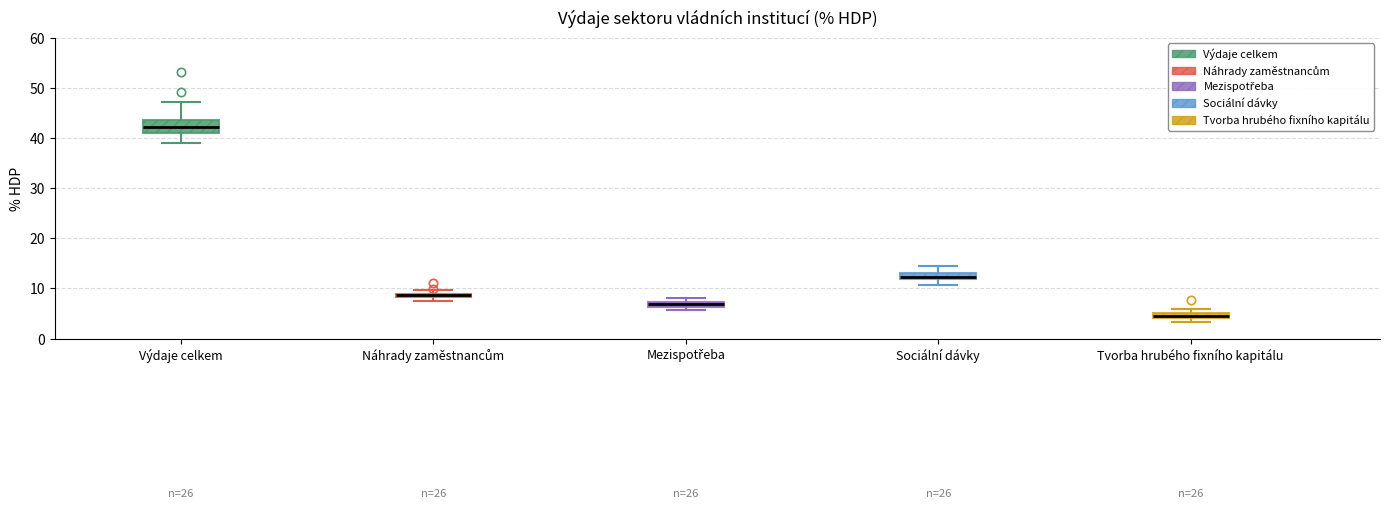

Where is the upper edge of the box for Náhrady zaměstnancům on the y-axis? The values are not printed on the chart, so give them approximately, as read against the axis.

9